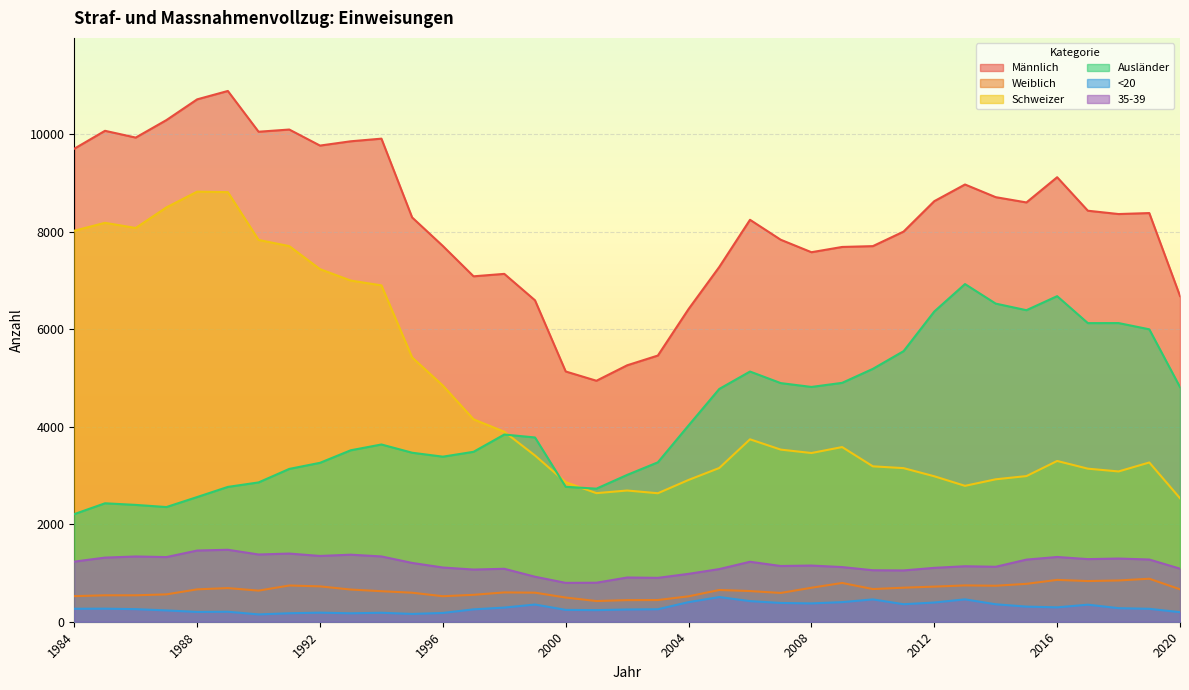

At which category is the sum across all series the highest?

1989